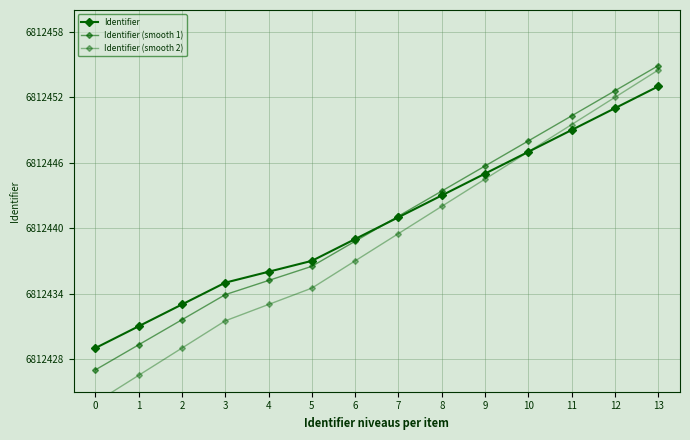

True or false: Identifier has more than 1 interior local peaks.

False